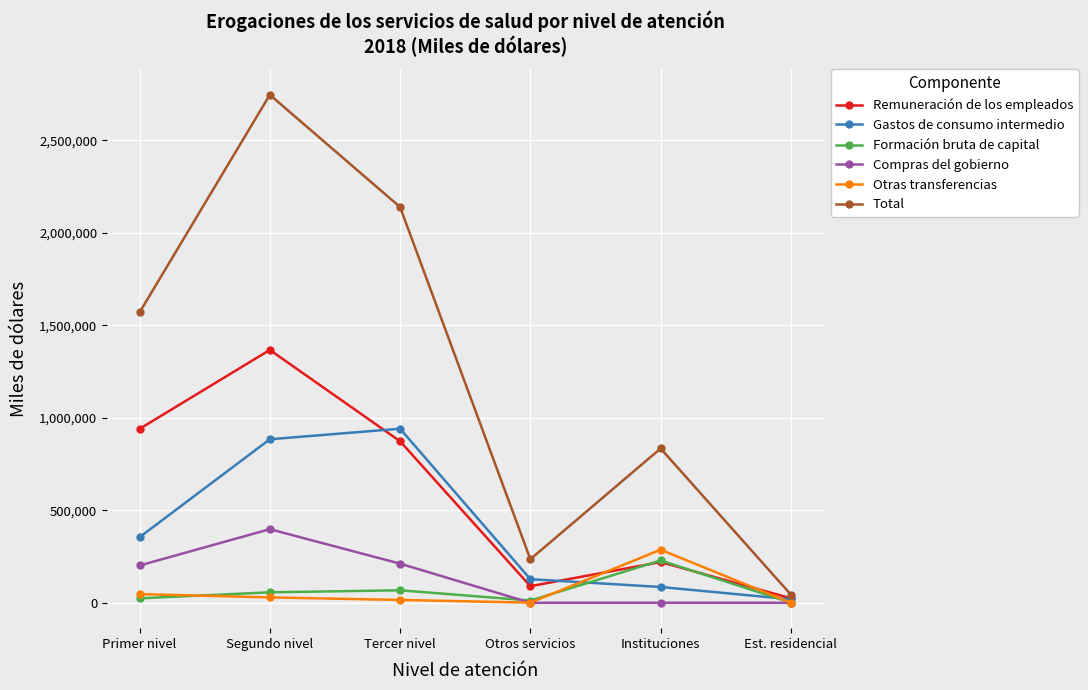

True or false: Total has more than 0 points higher than both neighbors.

True